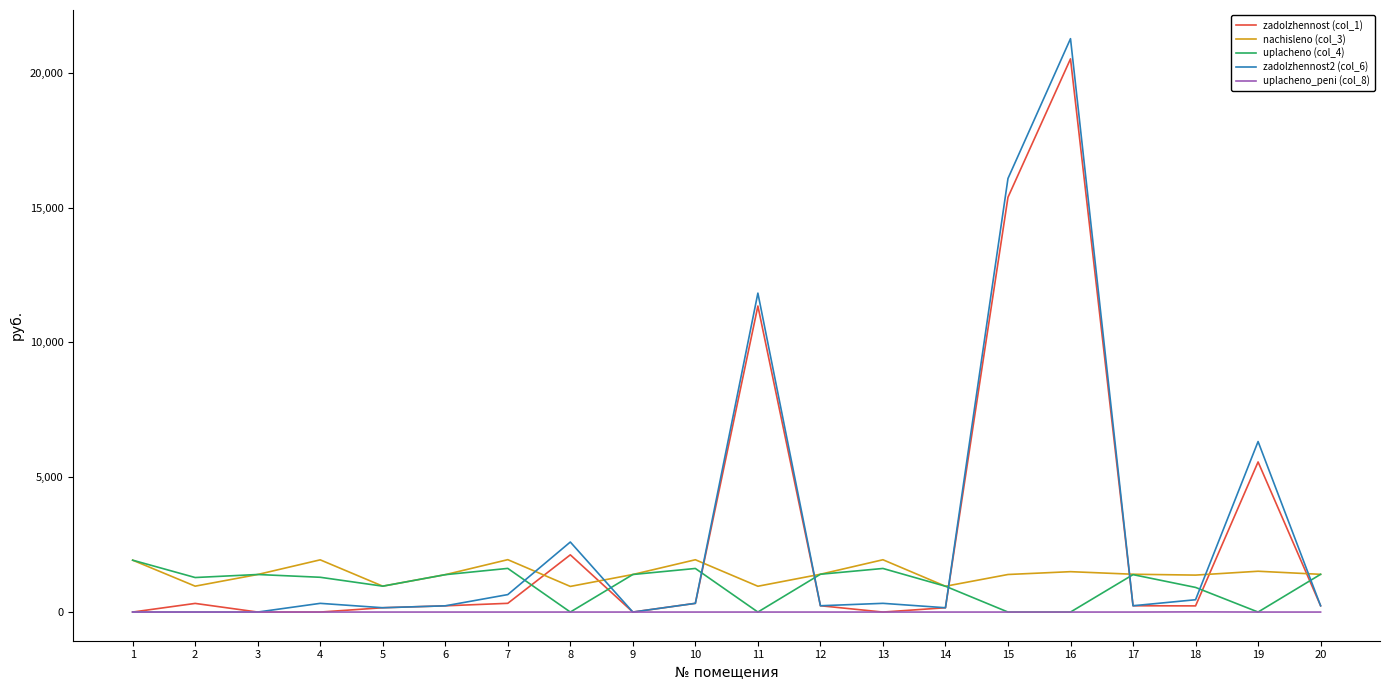

Which series has the largest range (max minus min)?

zadolzhennost2 (col_6)